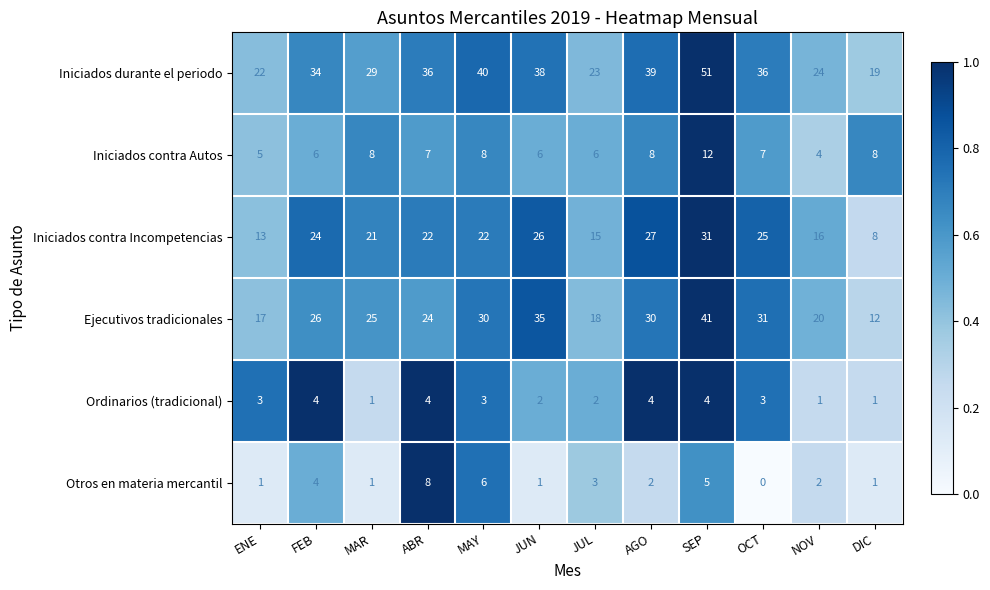

Which series changed the most between MAR and JUL?

Ejecutivos tradicionales